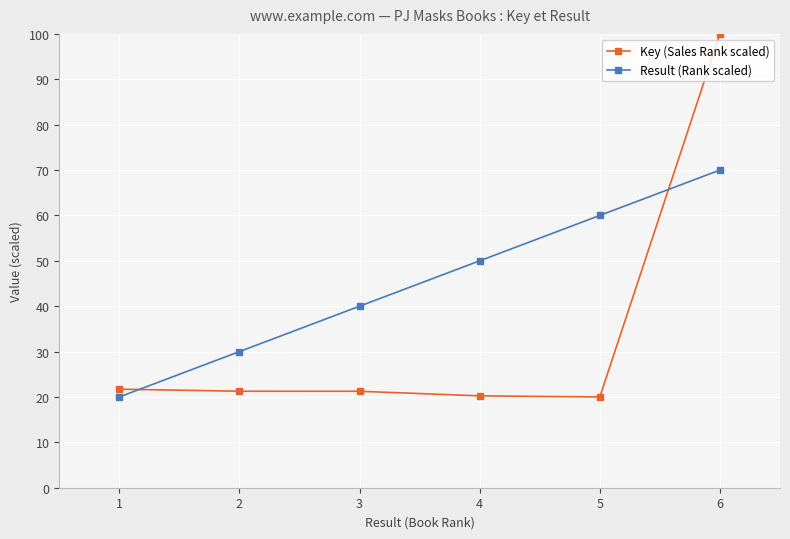

What is the difference between the Result (Rank scaled) values at 1 and 3?

20.0